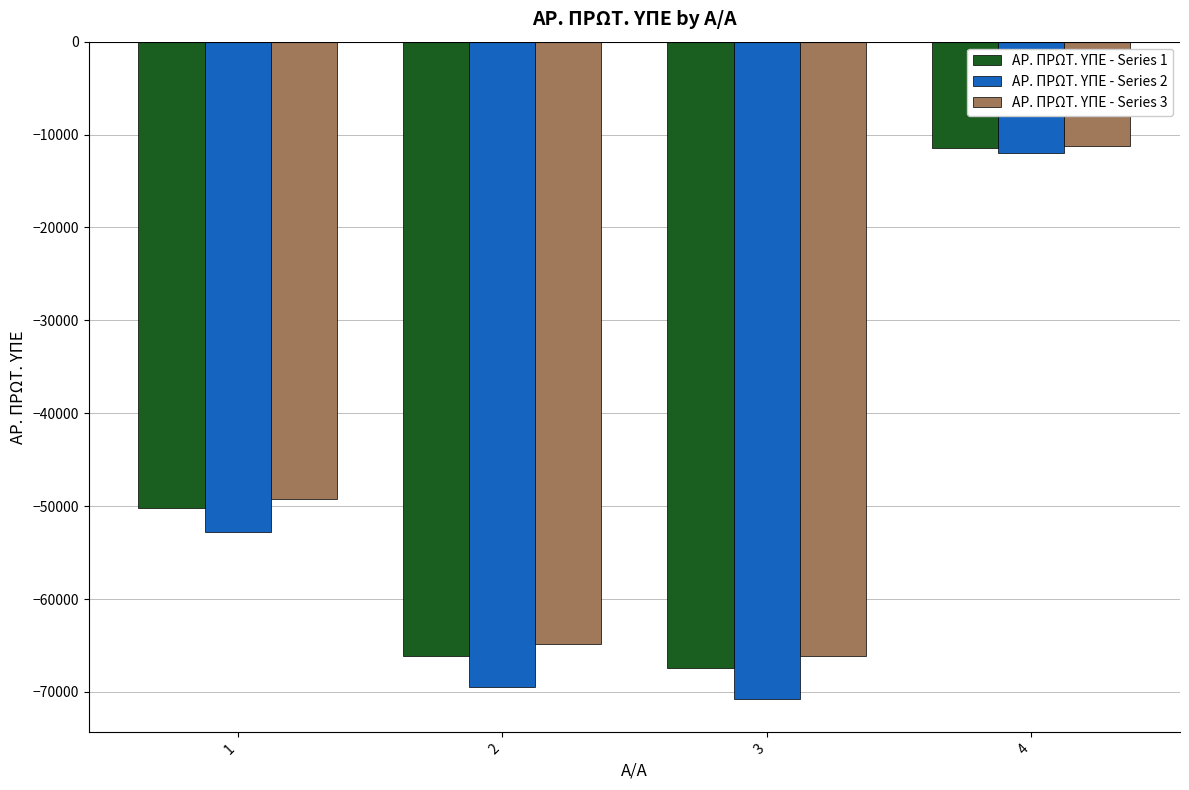

Is it true that ΑΡ. ΠΡΩΤ. ΥΠΕ - Series 1 equals -121055.2 at 3?

False